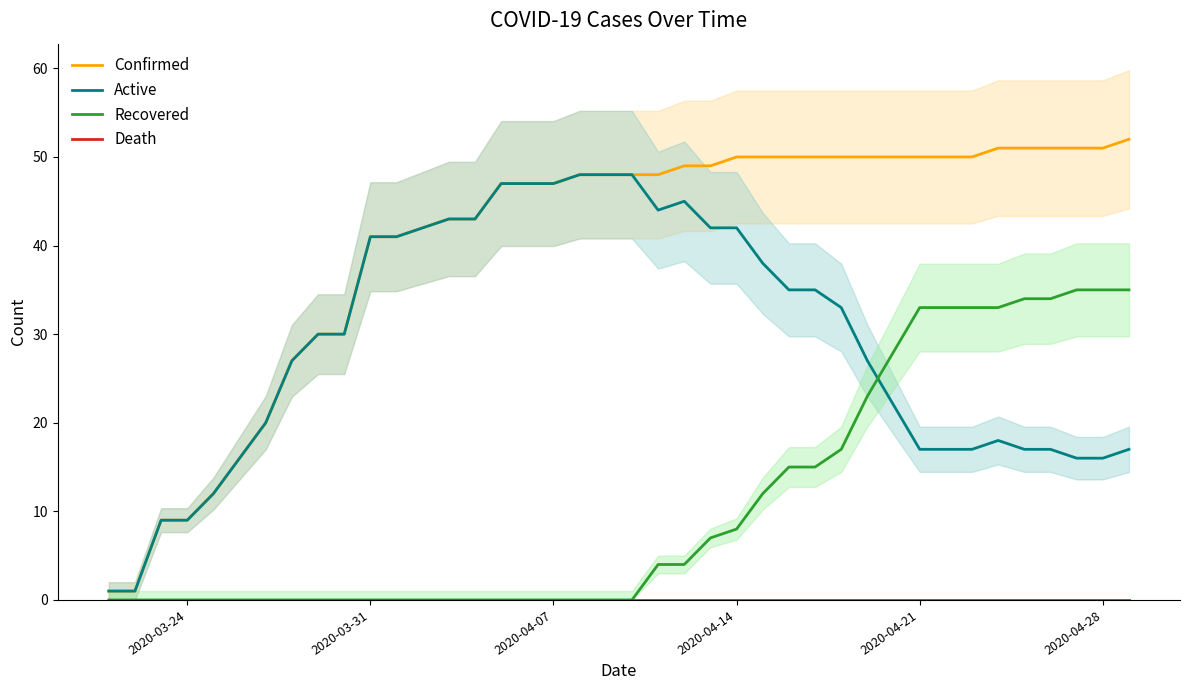

What is the value of the Active point at the 18th from the left?

47